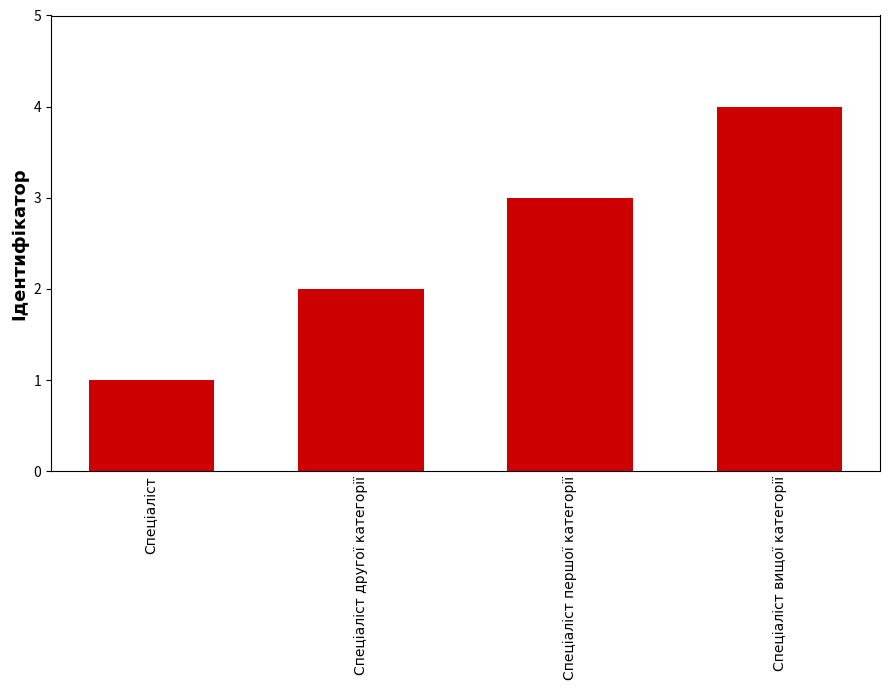

Does the chart contain stacked bars?

No